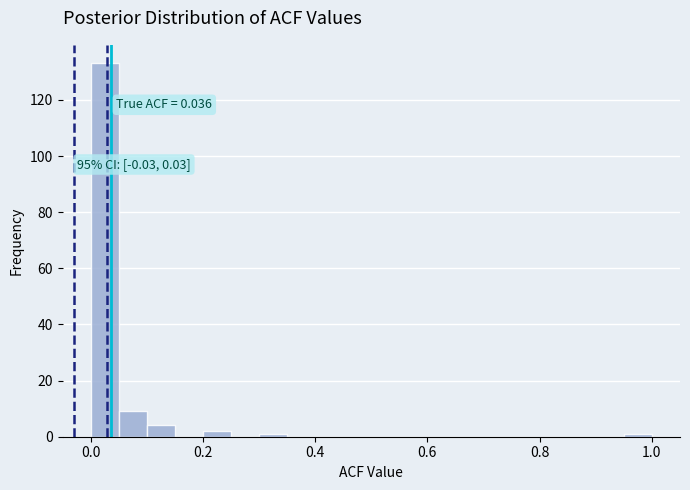

Around what value on the x-axis is the tallest bar? Give the approximate position of its centre, as read against the axis.

0.02